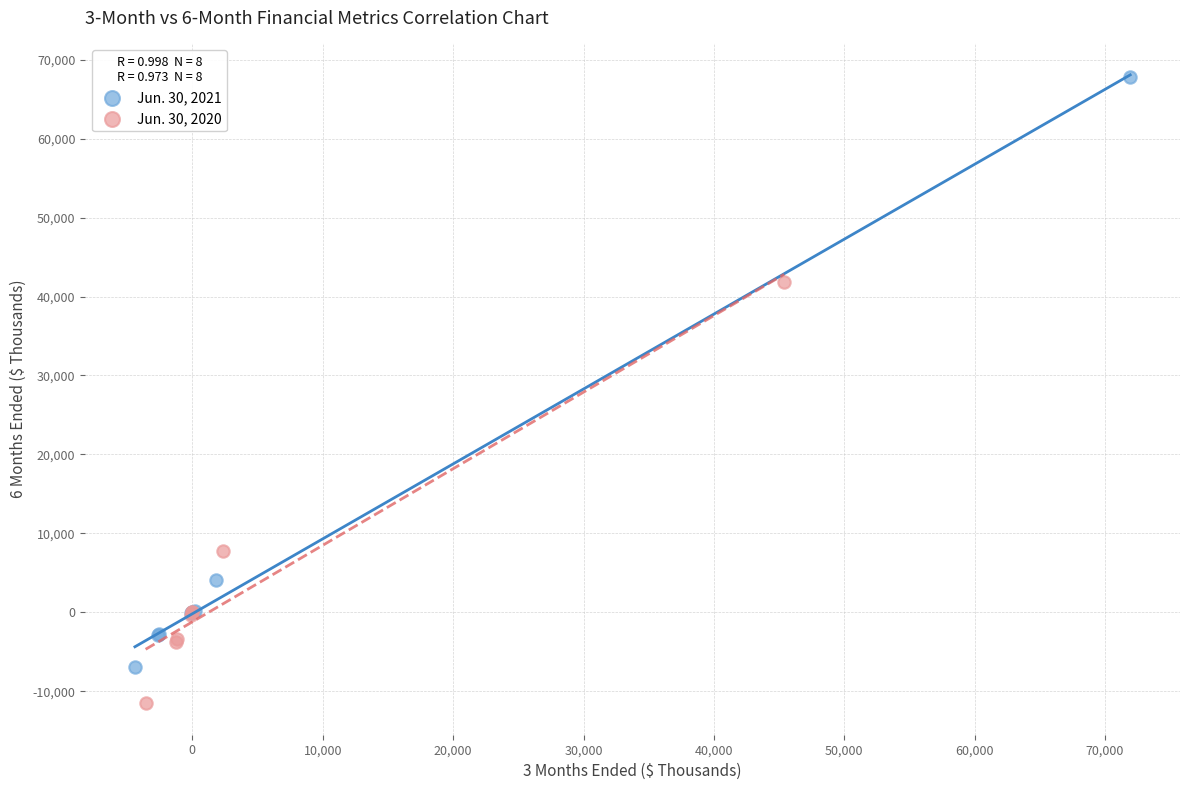

Which series reaches the maximum Y coordinate?

Jun. 30, 2021